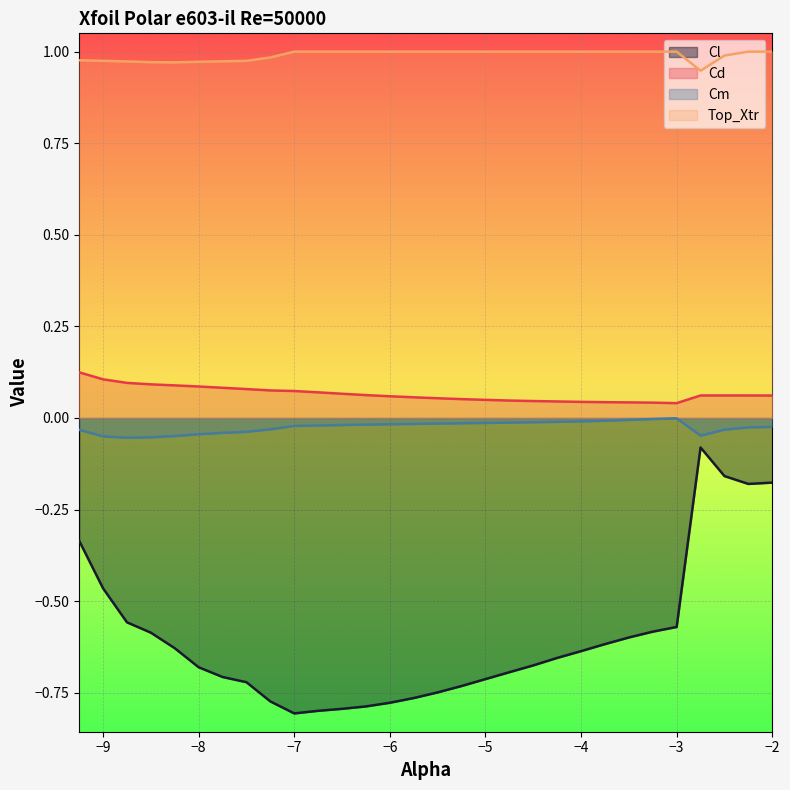

What position from the right is -2.5?

3